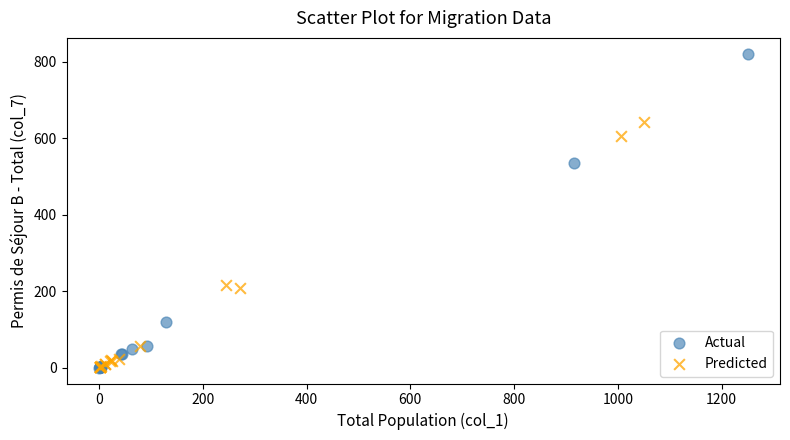

Which series has the largest Y range (max minus min)?

Actual